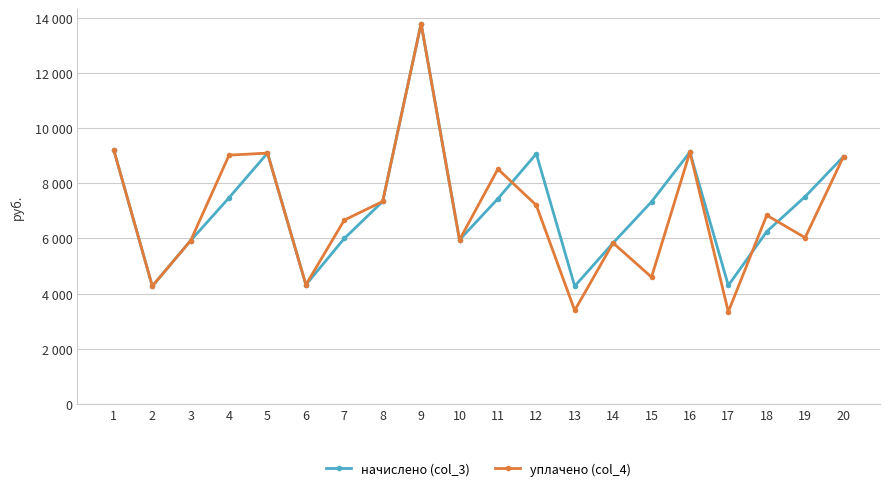

Between 10 and 11, which series saw the biggest shift?

уплачено (col_4)